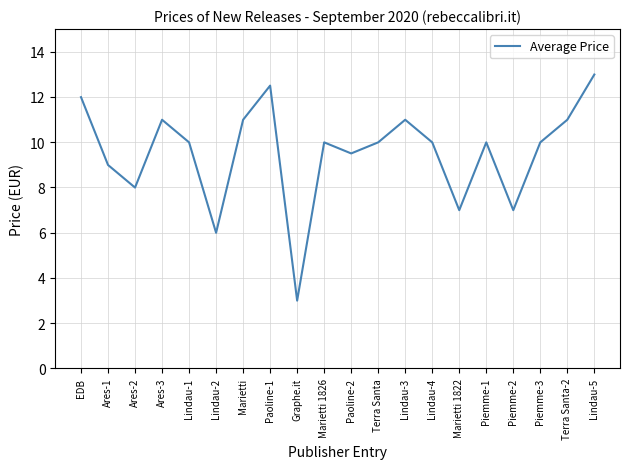

Is it true that the value at Paoline-1 is 12.5?

True